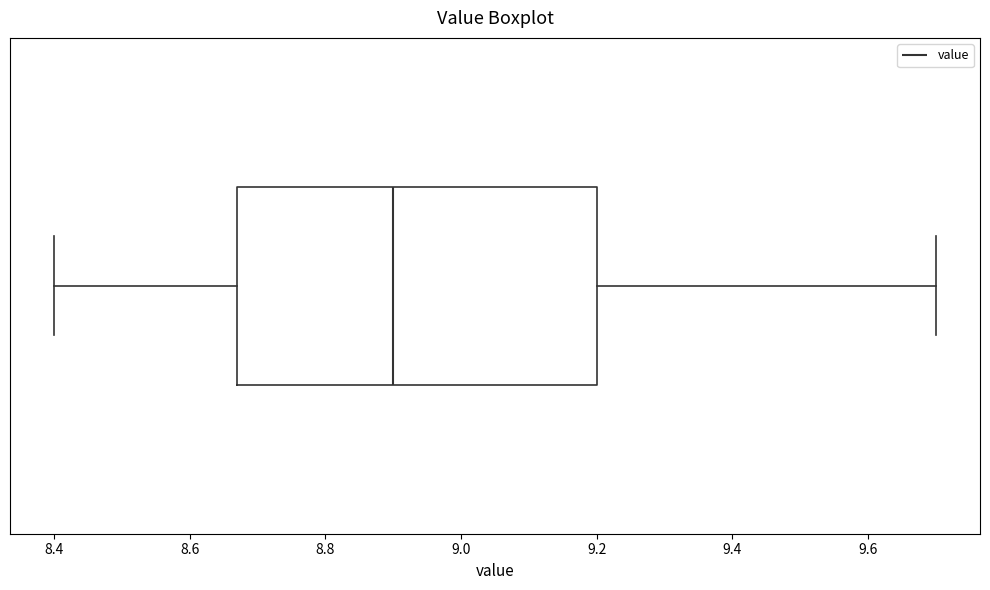

Read this box plot against the x-axis: the position of the median line, the range covered by the box, and the ends of both whiskers. The values are not printed on the chart, so give them approximately, as read against the axis.

median 8.90, box 8.68 to 9.20, whiskers 8.40 to 9.70